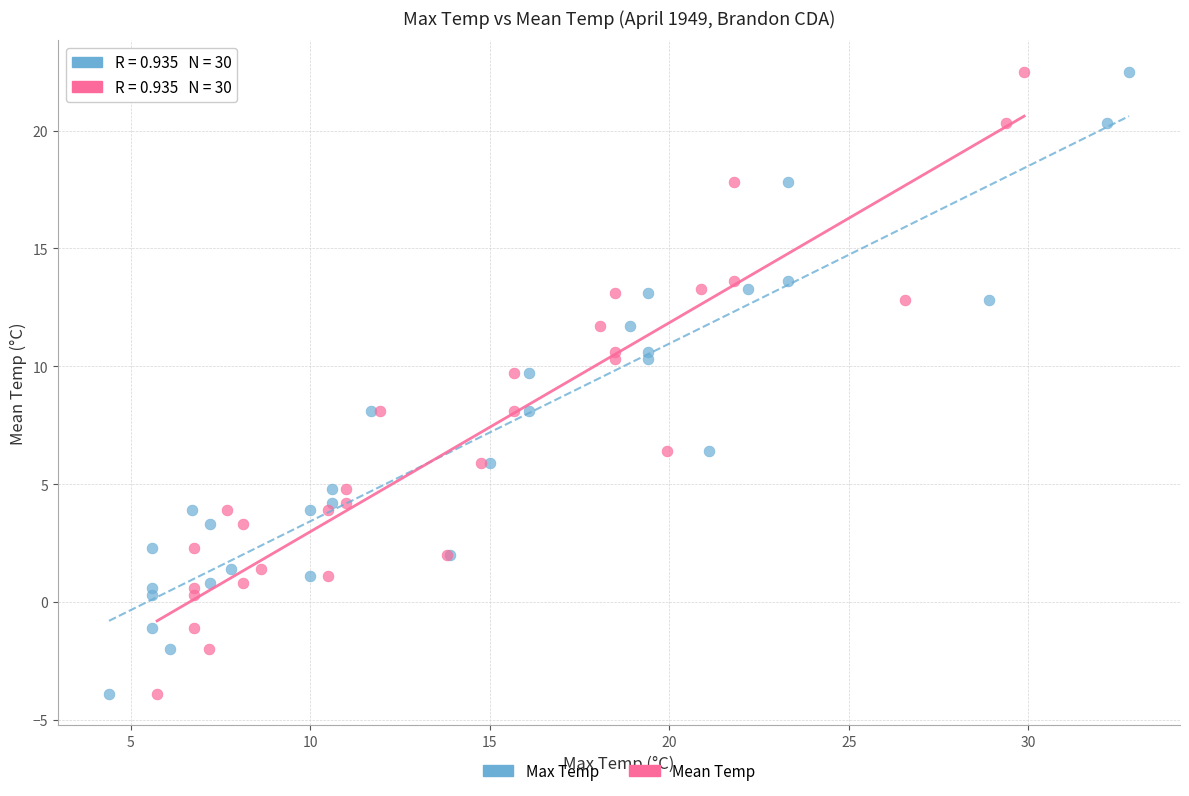

What are all the series names shown in the legend?

Max Temp, Mean Temp